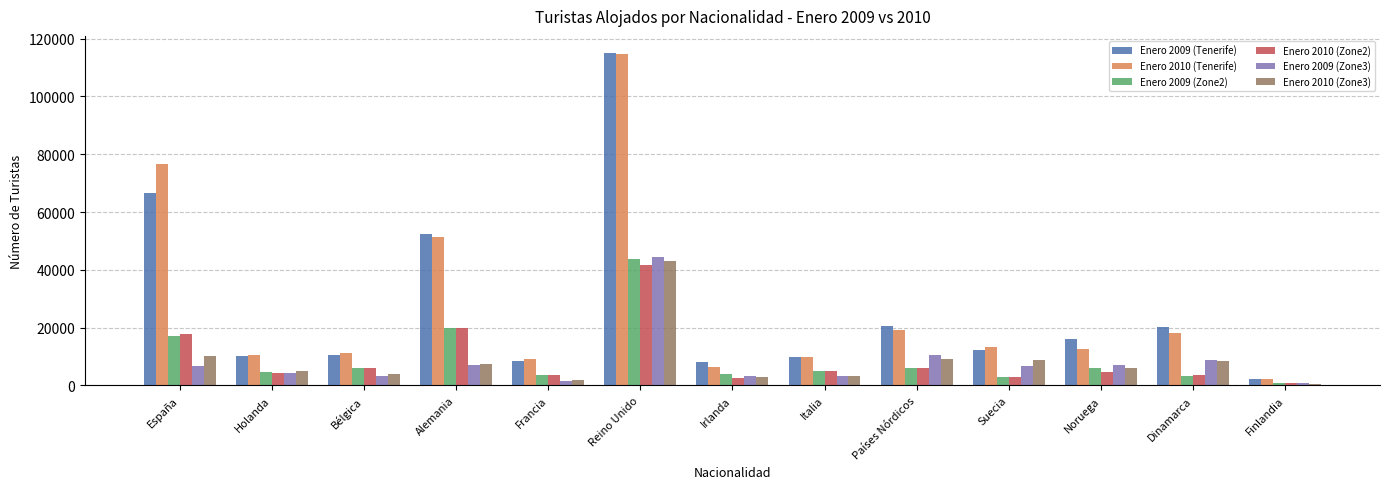

What is the approximate value of Enero 2010 (Tenerife) at Reino Unido, to the nearest 10?

114820